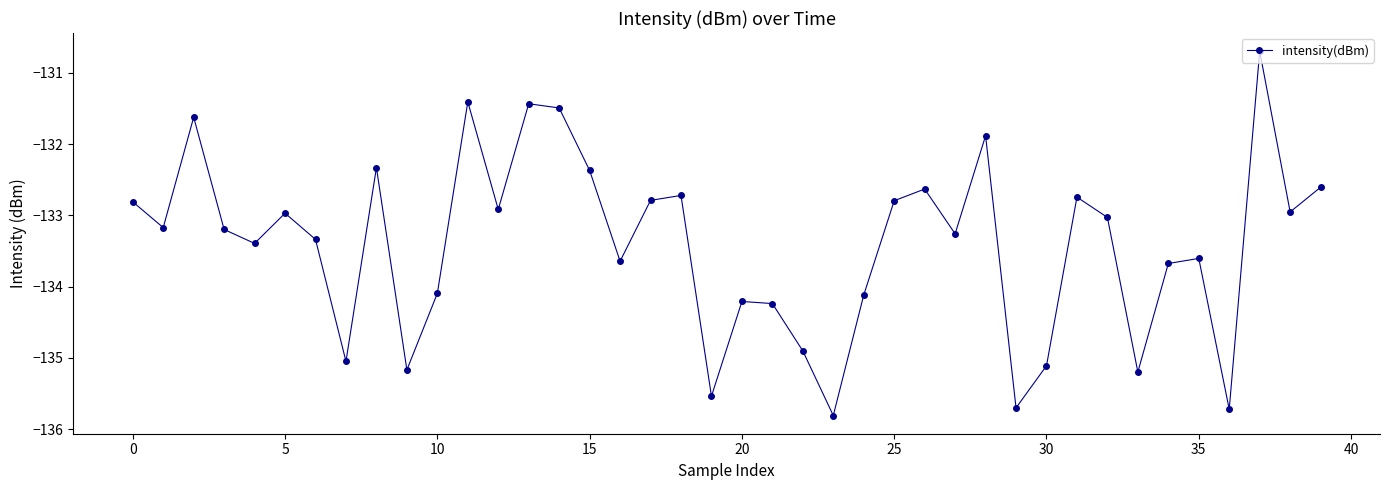

What is the difference between the maximum and minimum values?

5.1